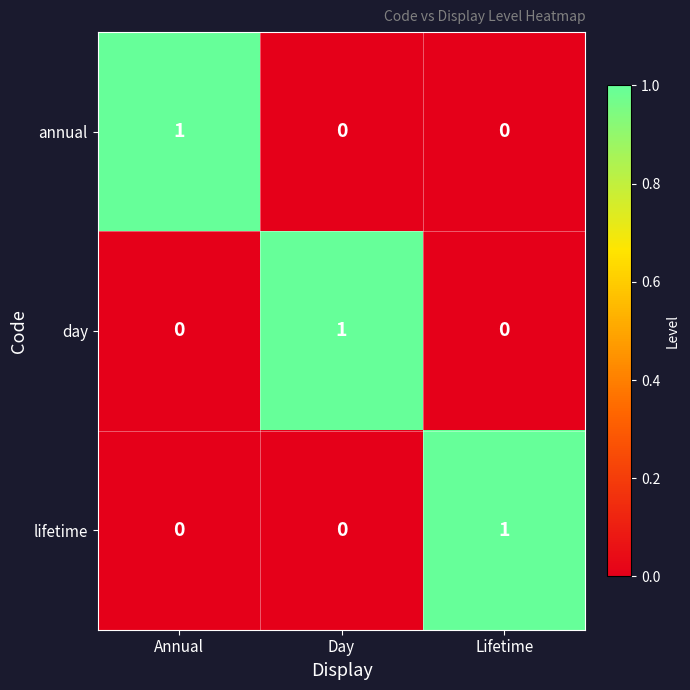

Count the day values in the range 0 to 1.

3